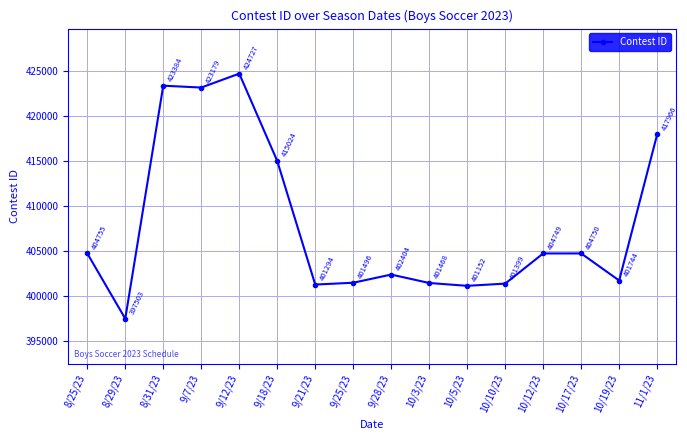

True or false: the data shows 649944 at 11/1/23.

False